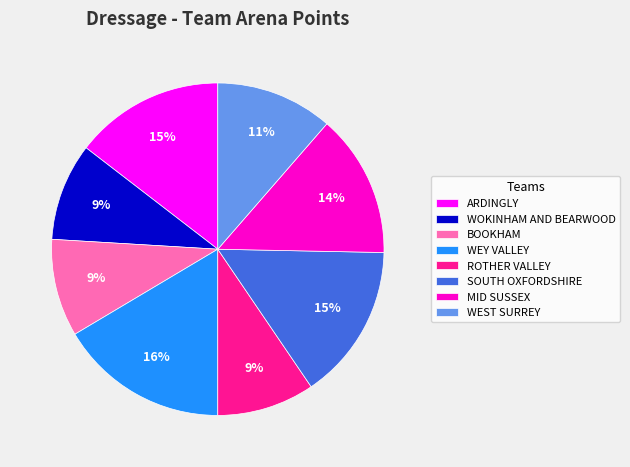

How many slices are in this pie chart?

8